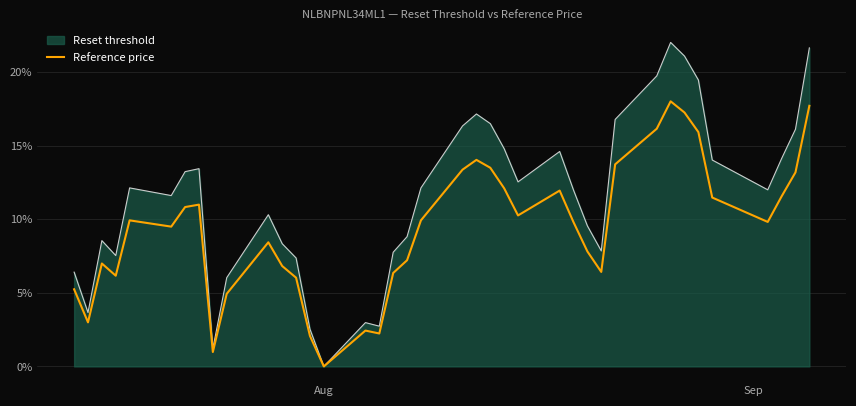

What is the maximum value shown in the chart?

22.0